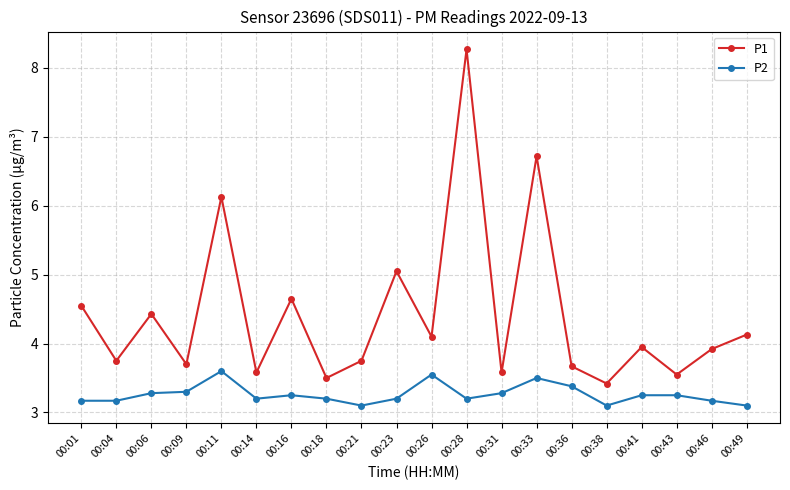

What is the value of the P2 point at the 9th from the left?

3.1